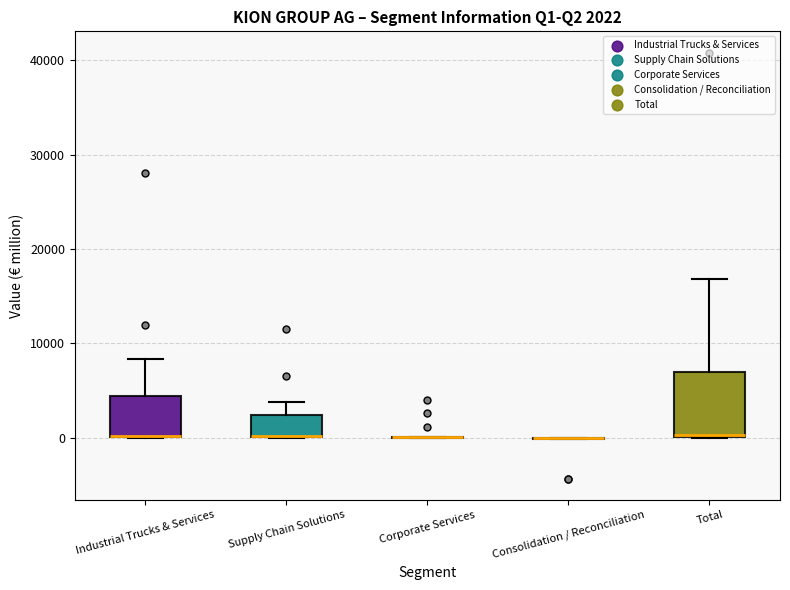

Comparing the boxes themselves (not the whiskers), which one is the tallest?

Total